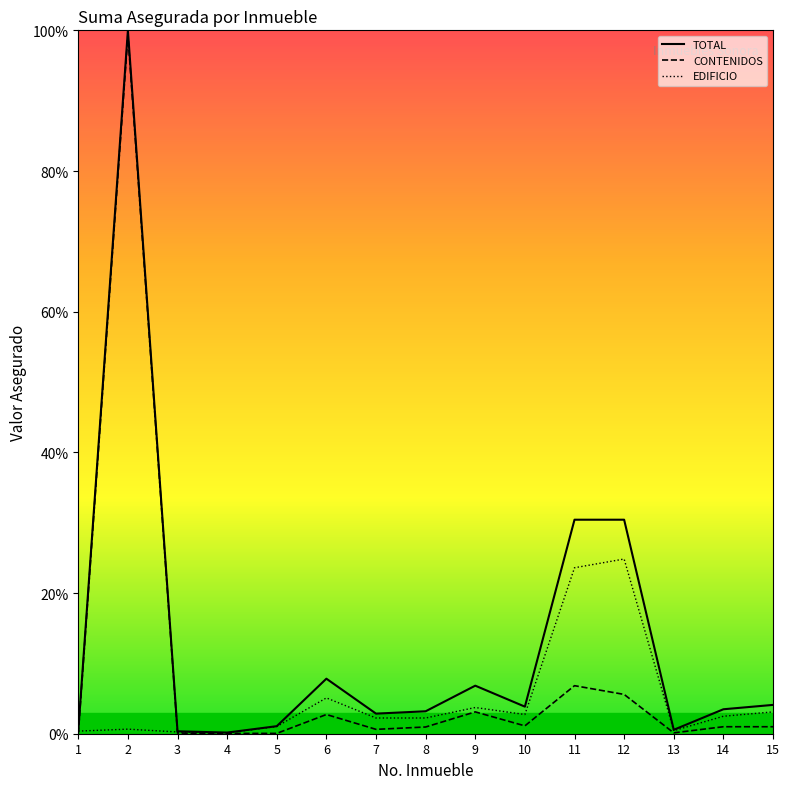

What is the sum of all TOTAL values?

195.5